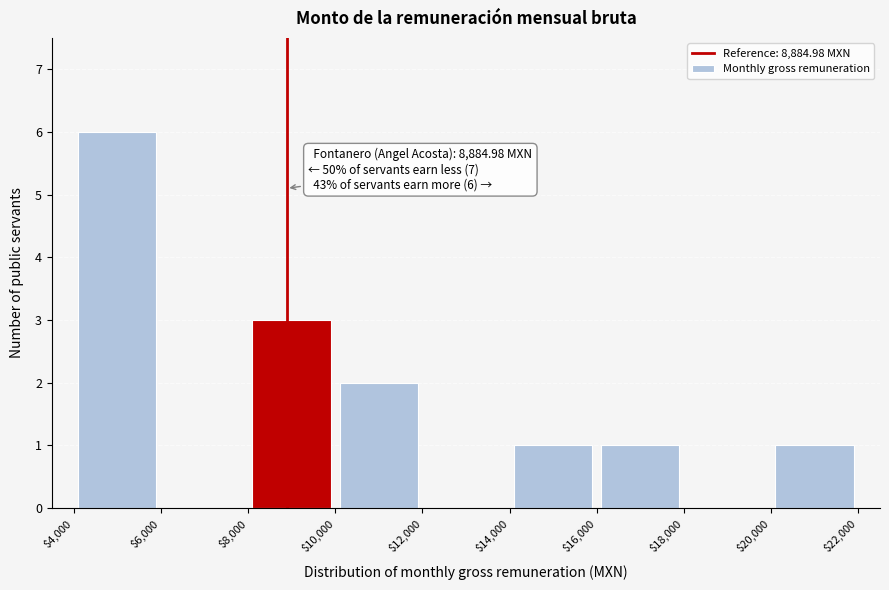

Over which range of the x-axis is the bar tallest?

$4,000 to $6,000